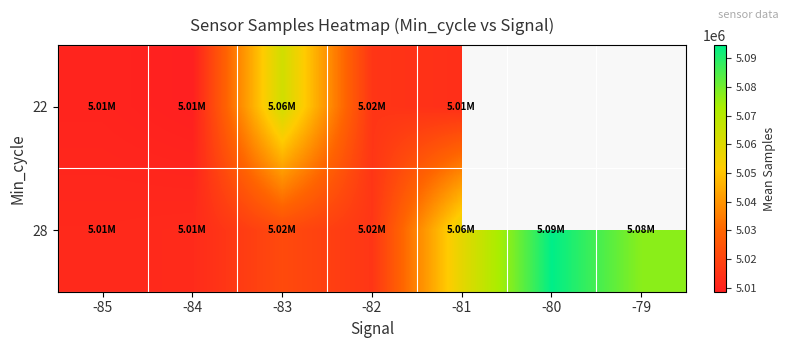

How many values in the 22 series are below 5015461?

3